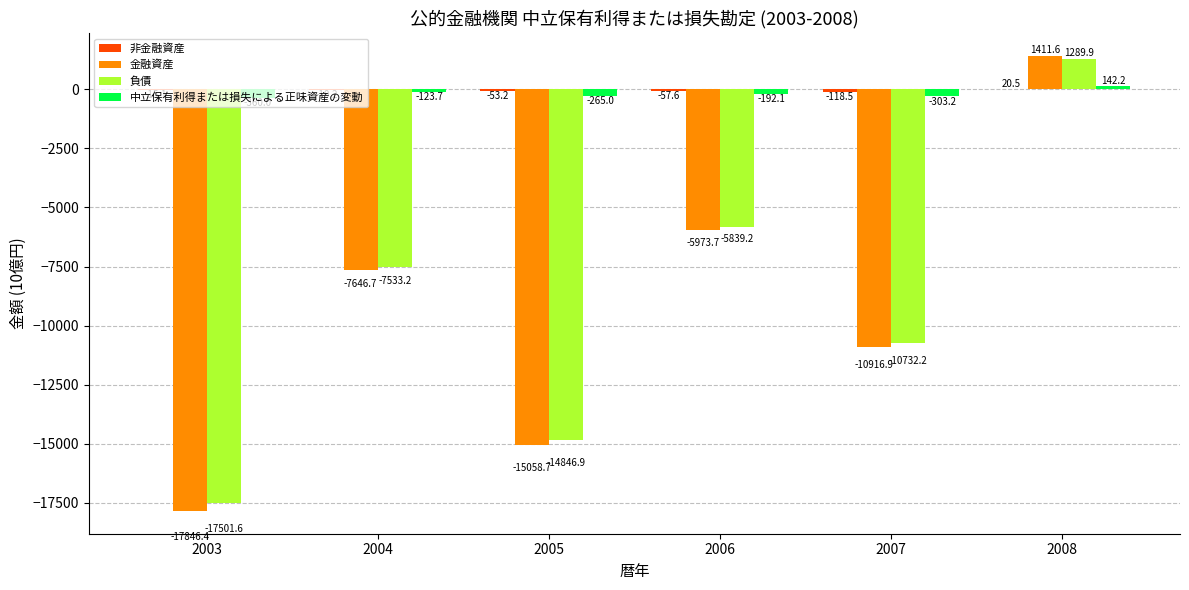

What is the total value across all series at 2006?

-12062.6